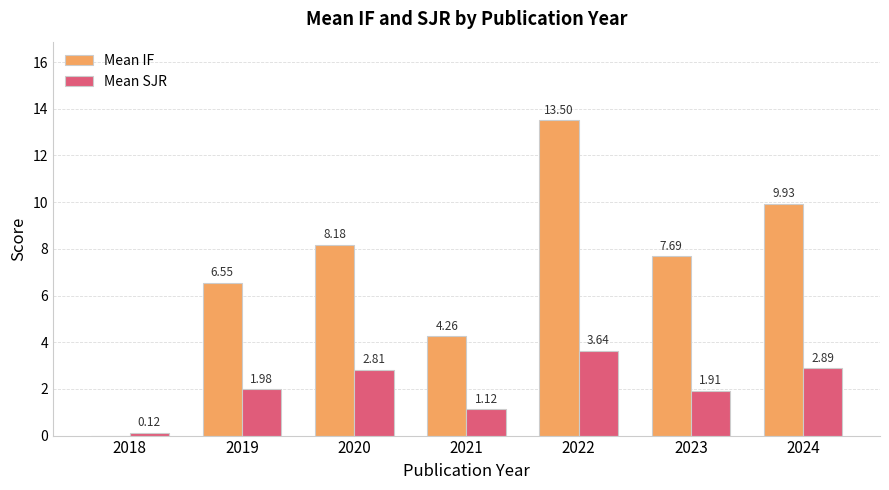

Are the bars horizontal?

No